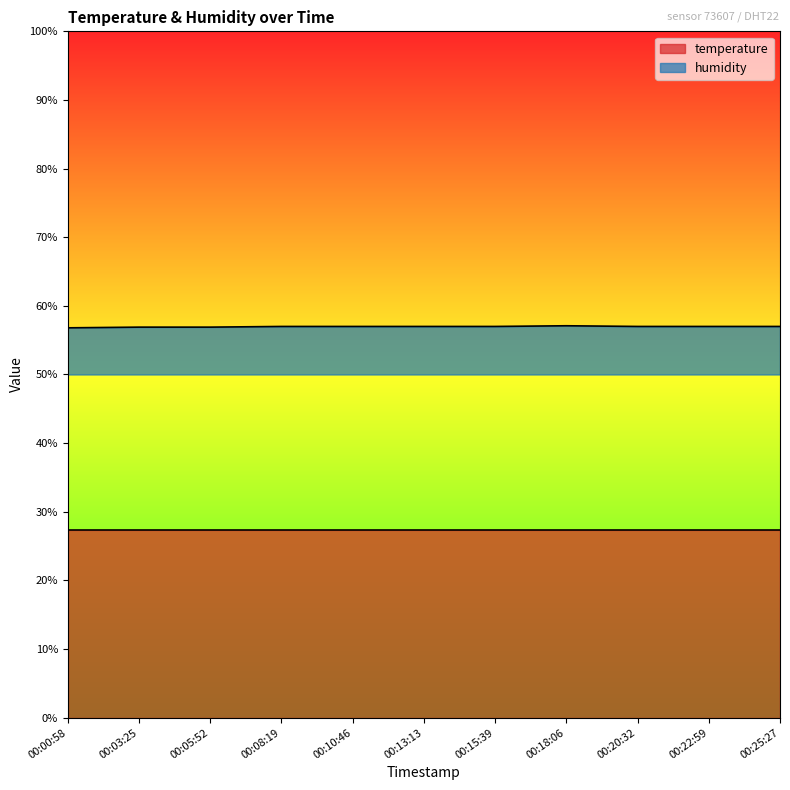

What is the greatest value displayed?

57.1